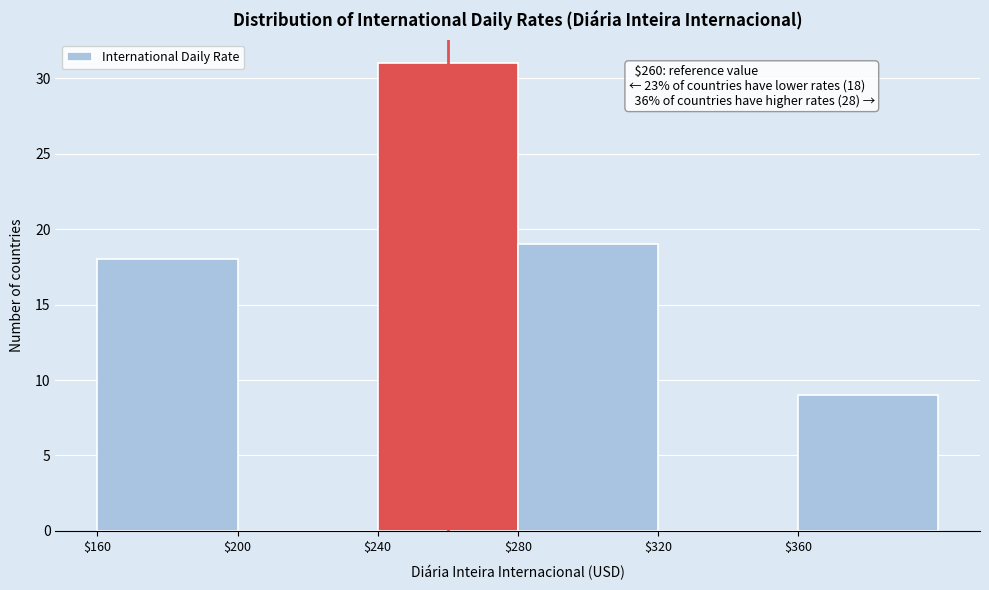

Which range on the x-axis has the tallest bar?

240 to 280